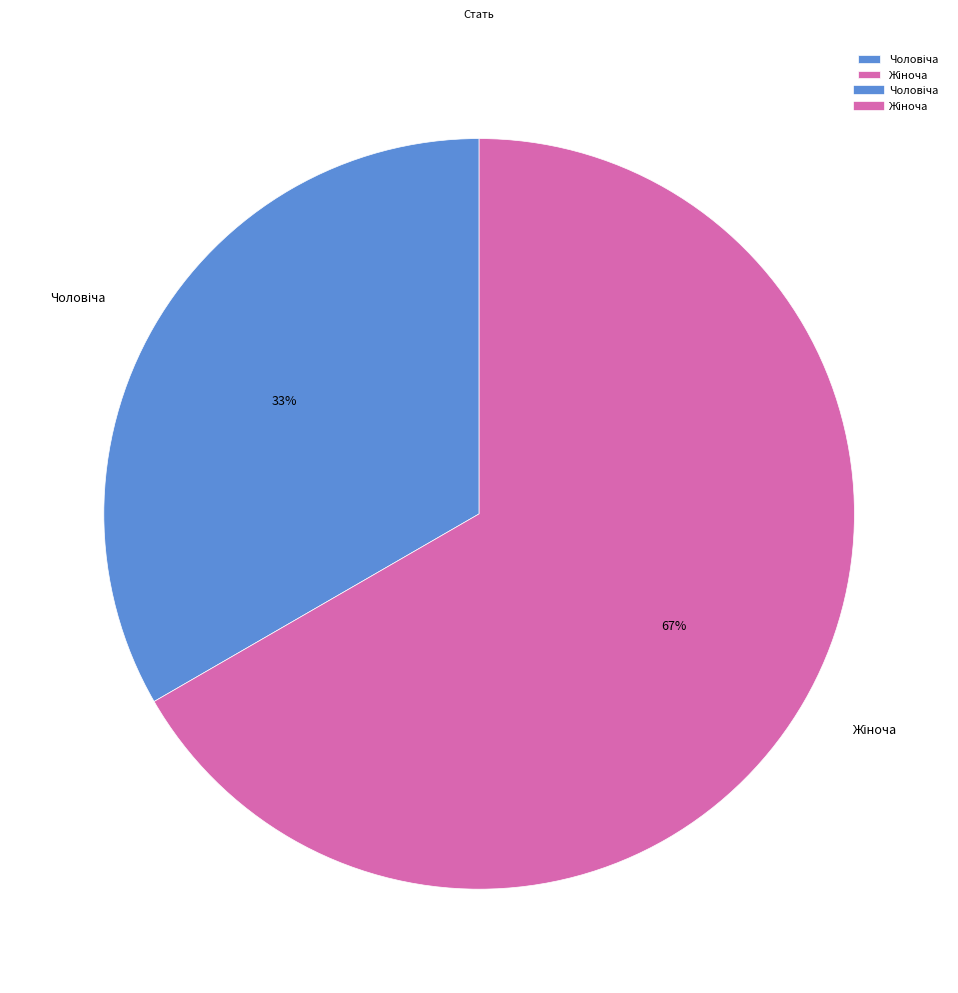

How many segments does this pie chart have?

2